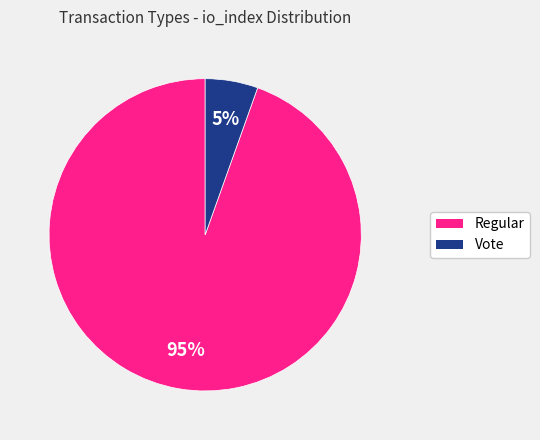

Rank the categories by value from lowest to highest.

Vote, Regular